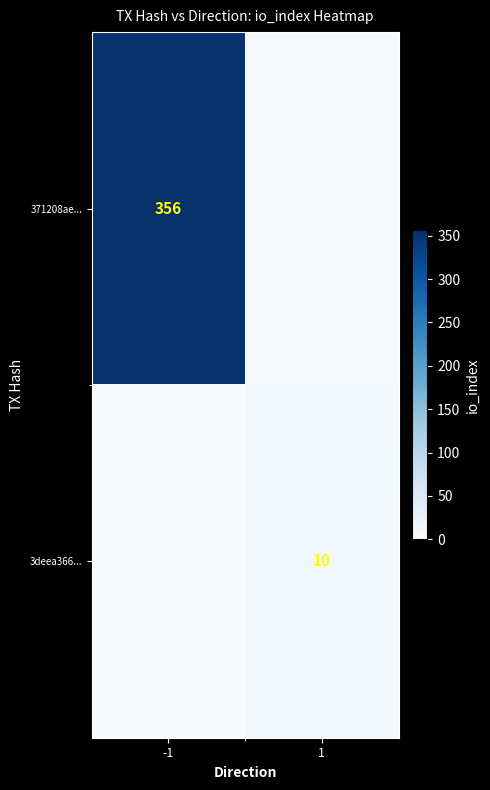

Is the value of 3deea366... at 1 greater than the value of 371208ae... at -1?

No